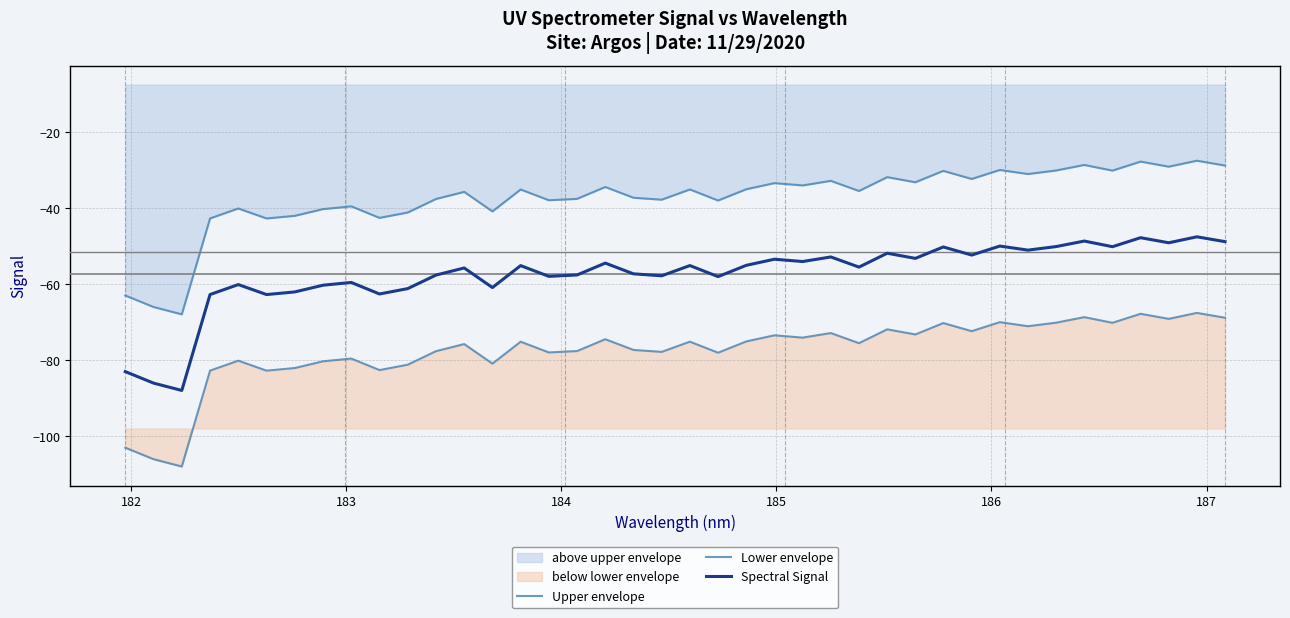

Does the chart display data point markers on the line(s)?

No